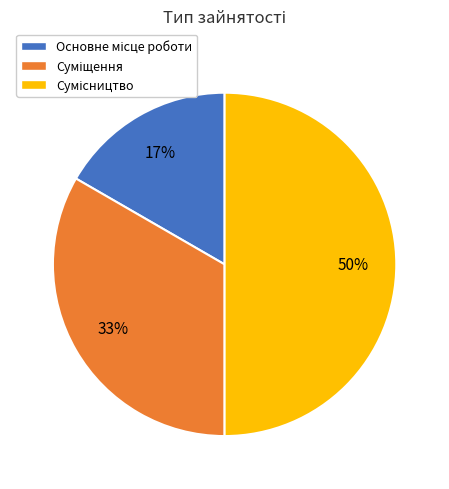

To the nearest percent, what is the average slice percentage?

33%